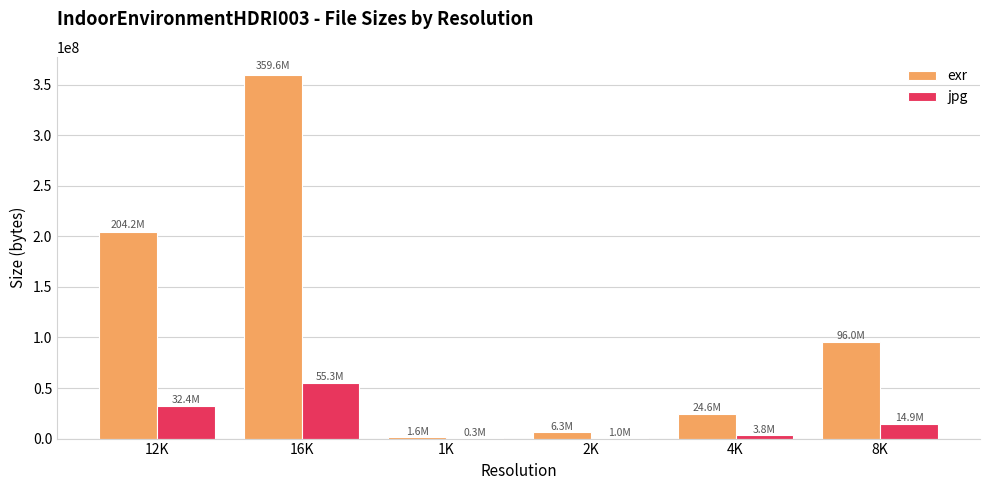

Which category has the highest value across all series?

16K